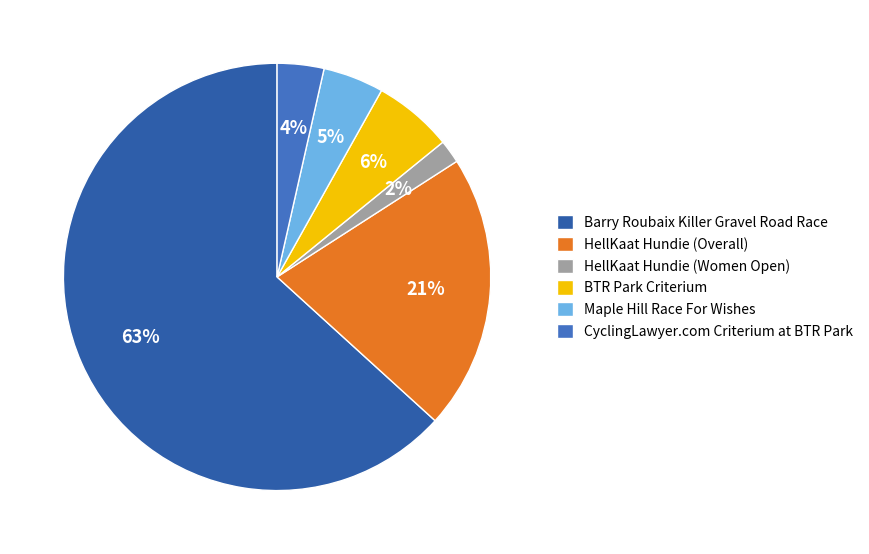

To the nearest percent, what is the combined percentage of Barry Roubaix Killer Gravel Road Race and HellKaat Hundie (Overall)?

84%